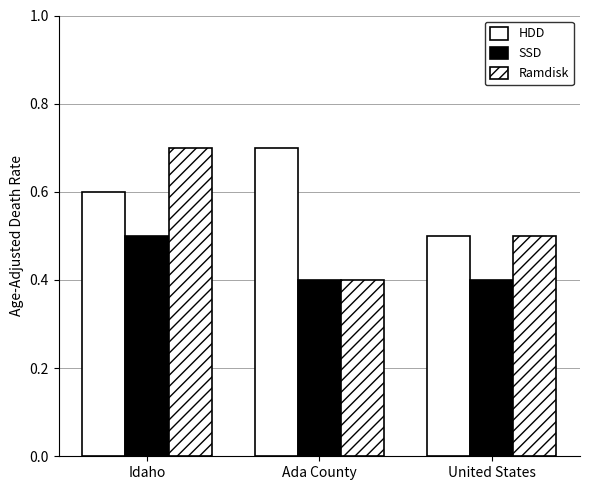

True or false: Ramdisk has a value of 1.2 at Idaho.

False